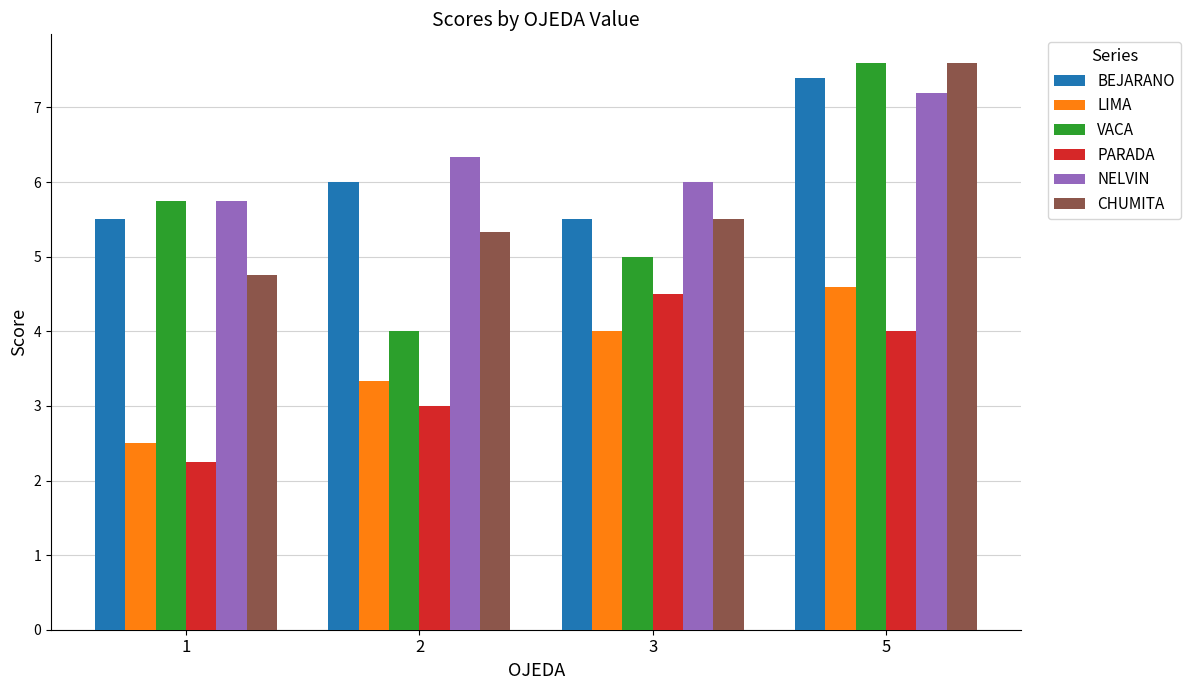

At which category is the sum across all series the highest?

5